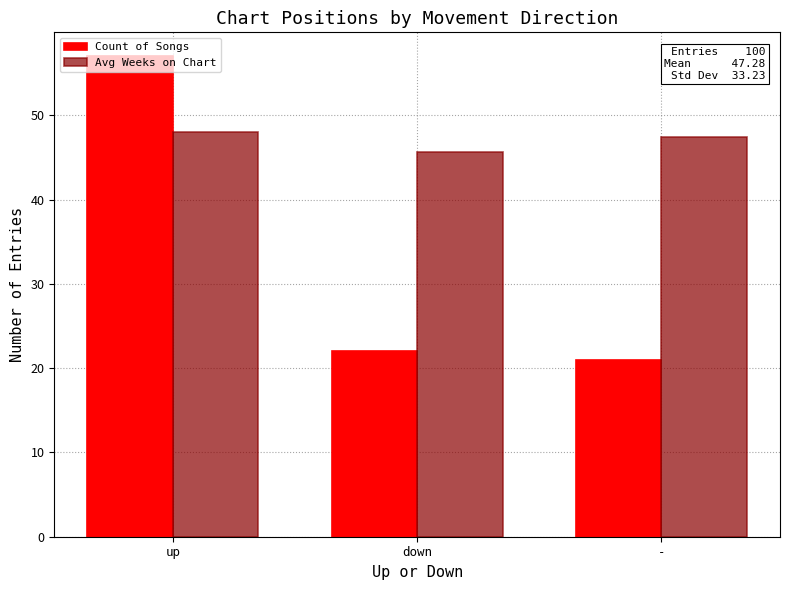

At which label does Count of Songs reach its minimum?

-